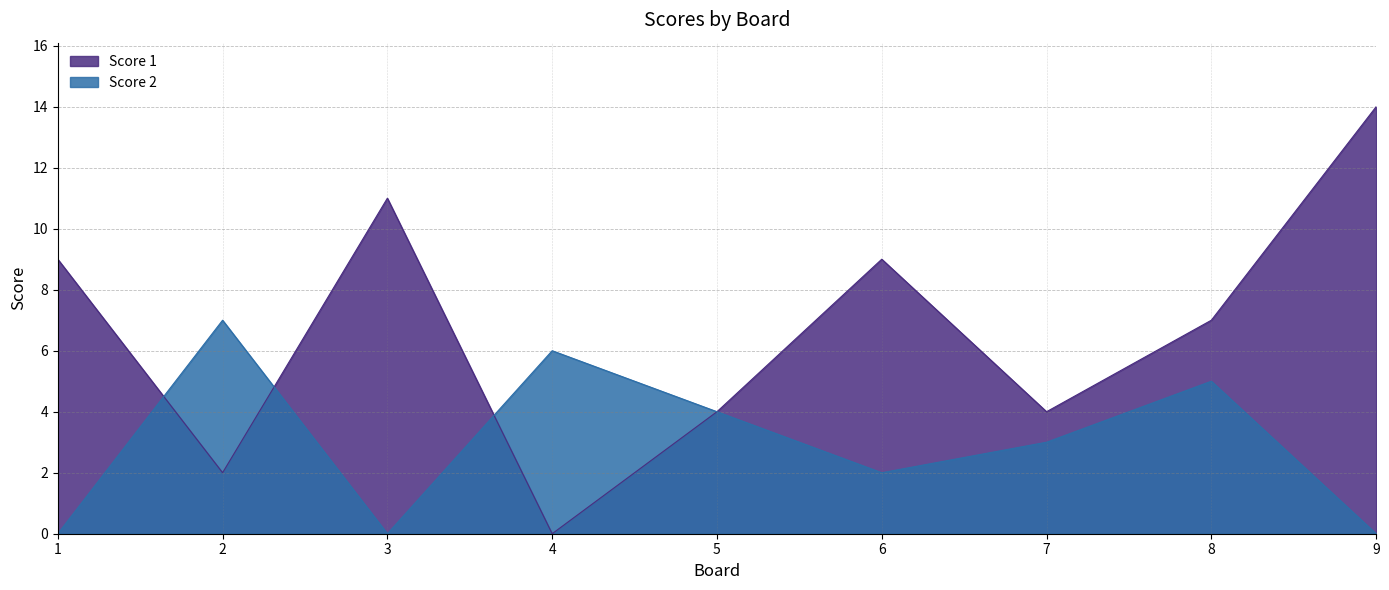

What are all the series names shown in the legend?

Score 1, Score 2